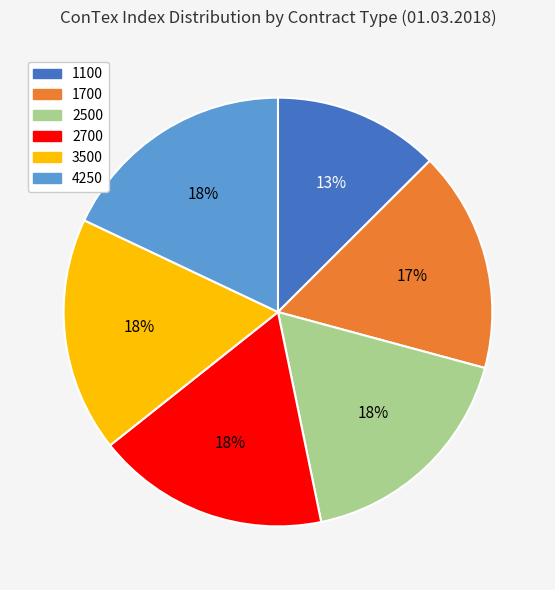

How many segments does this pie chart have?

6